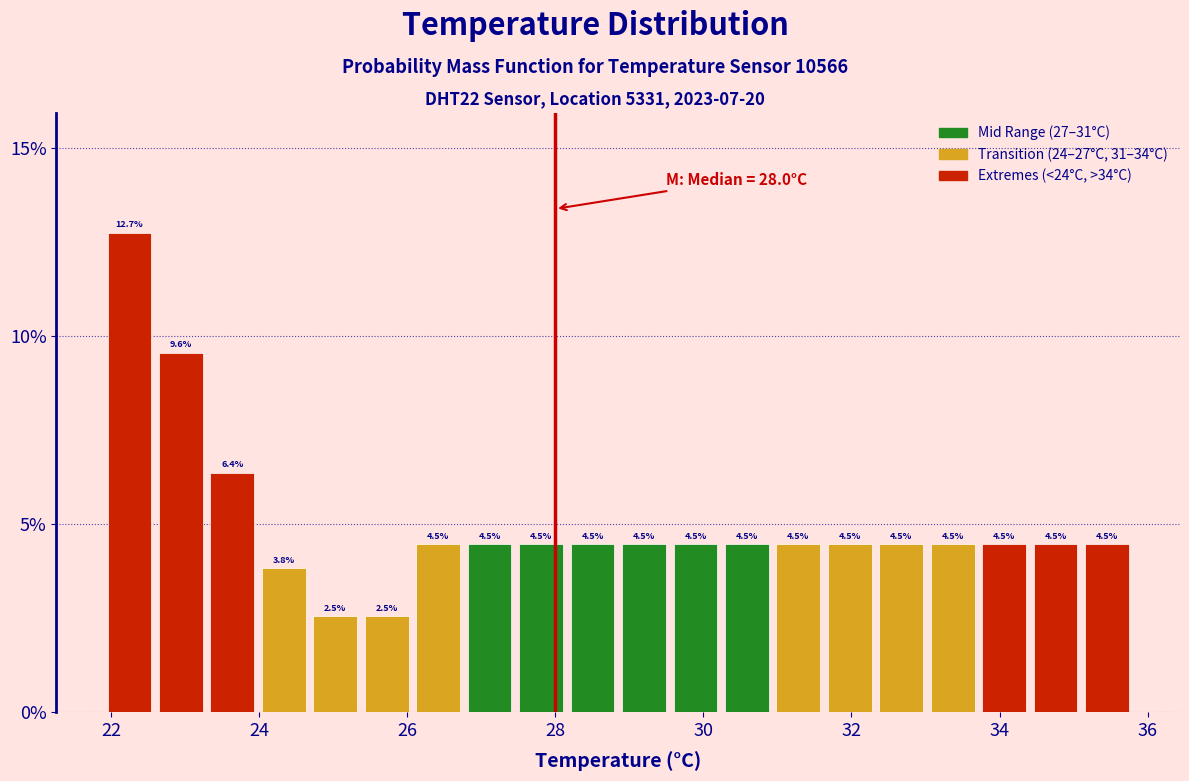

Read against the x-axis, roughly where is the centre of the tallest bar?

22.2